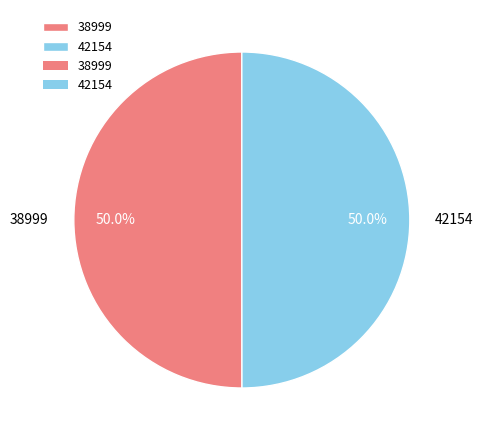

Approximately how many times larger is the value at 38999 compared to 42154?

1.0